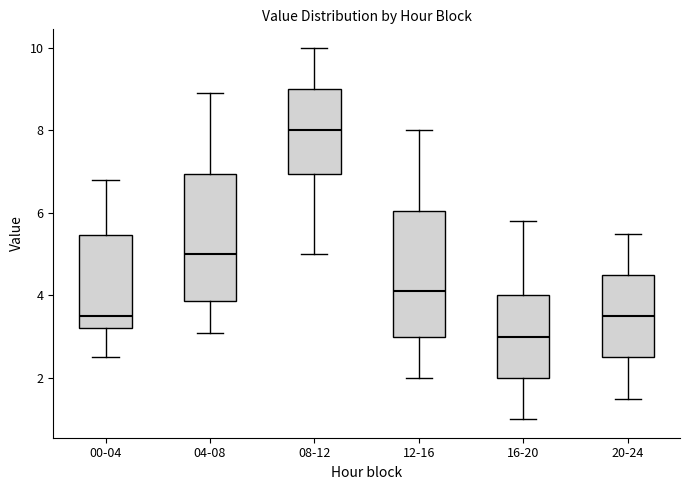

Which box has the highest median line?

08-12